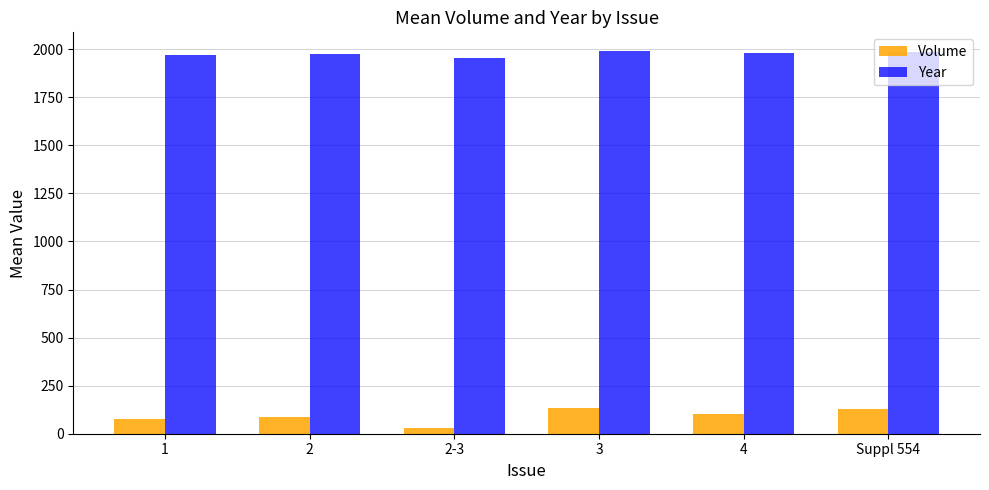

Which series has the widest spread of values?

Volume